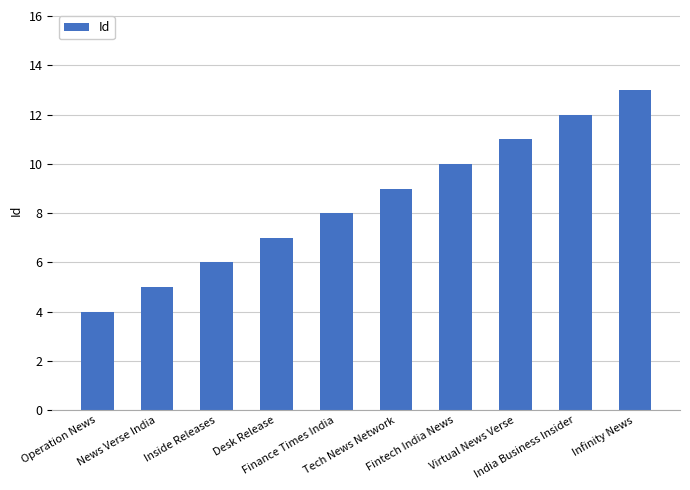

The chart shows a value of 13 at Infinity News. True or false?

True